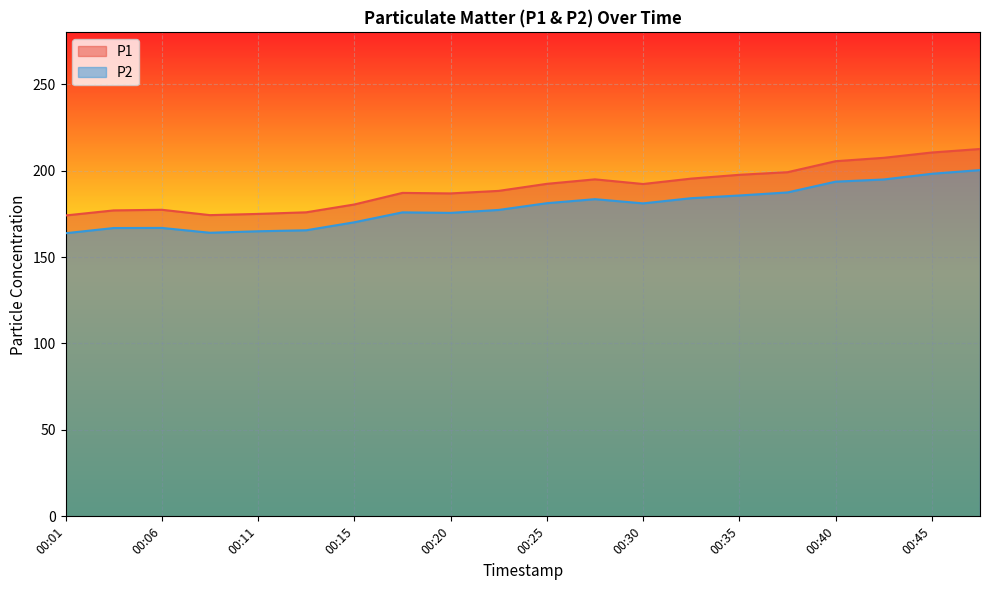

What is the minimum value for P2?

163.8